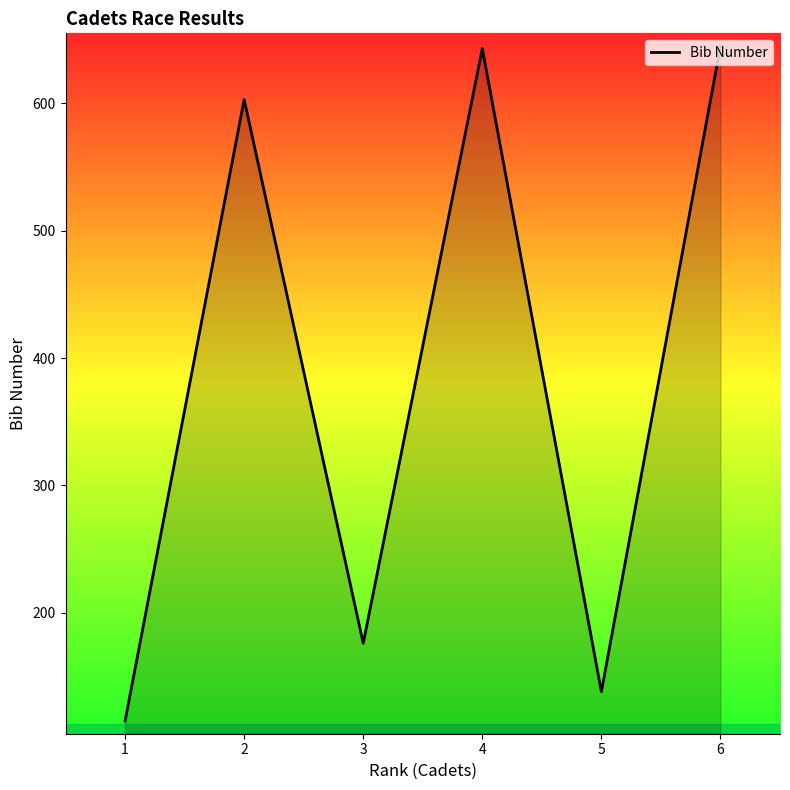

What is the difference between the maximum and minimum values?

530